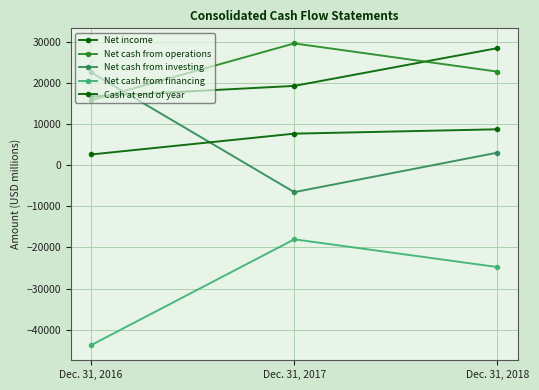

What is the greatest value displayed?

29639